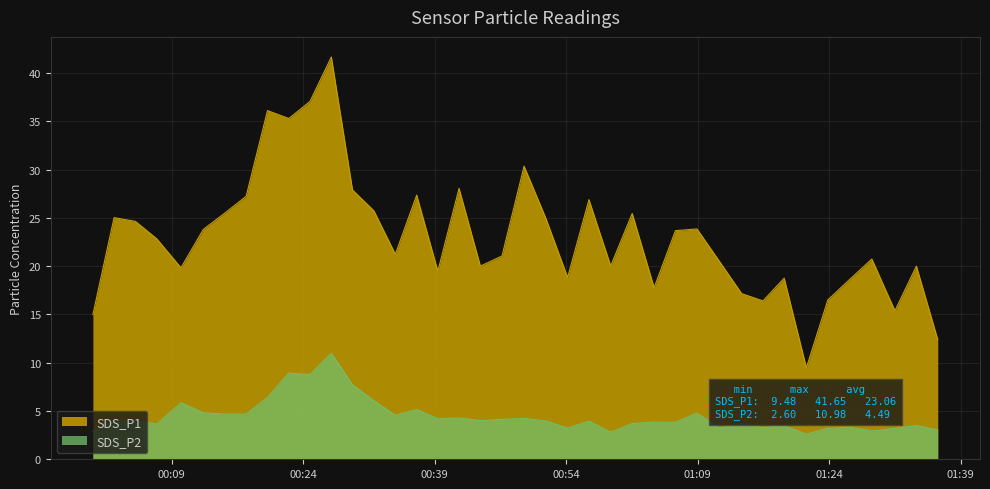

What is the label of the 1st point from the left?

2022/05/13 00:00:02